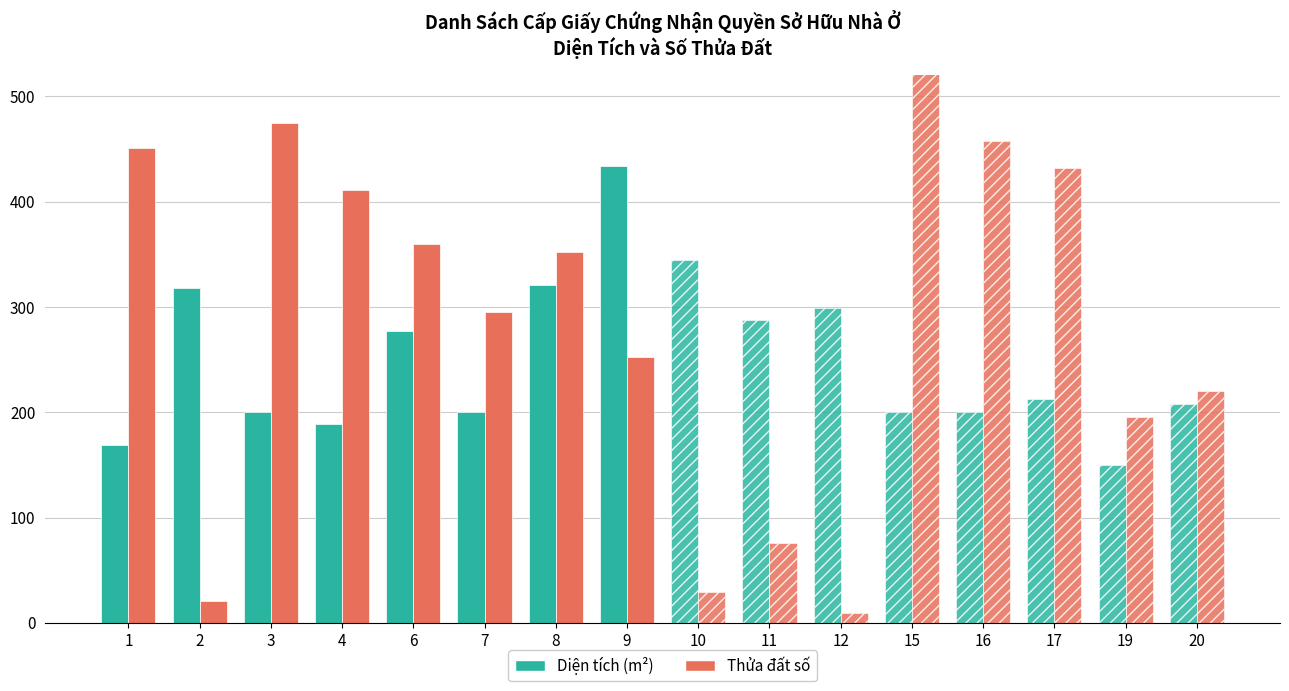

What is the total value across all series at 9?

686.8